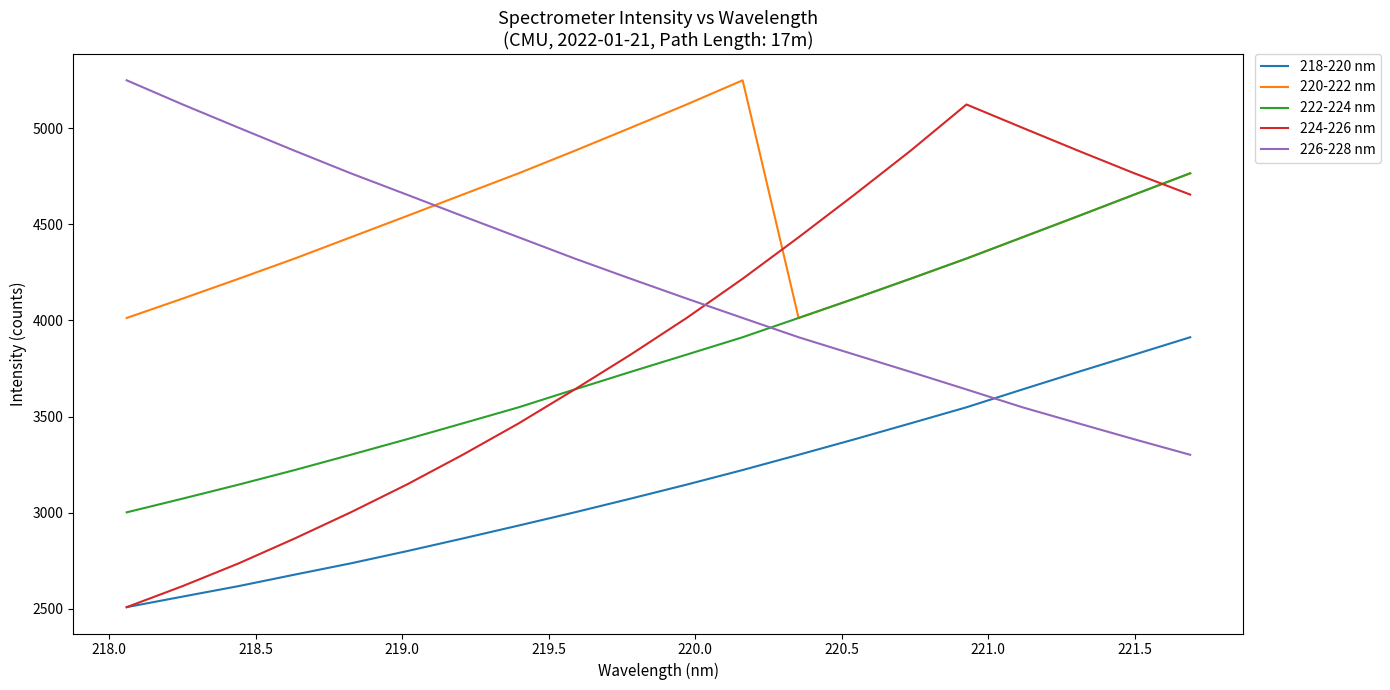

True or false: 222-224 nm and 218-220 nm intersect in this chart.

False